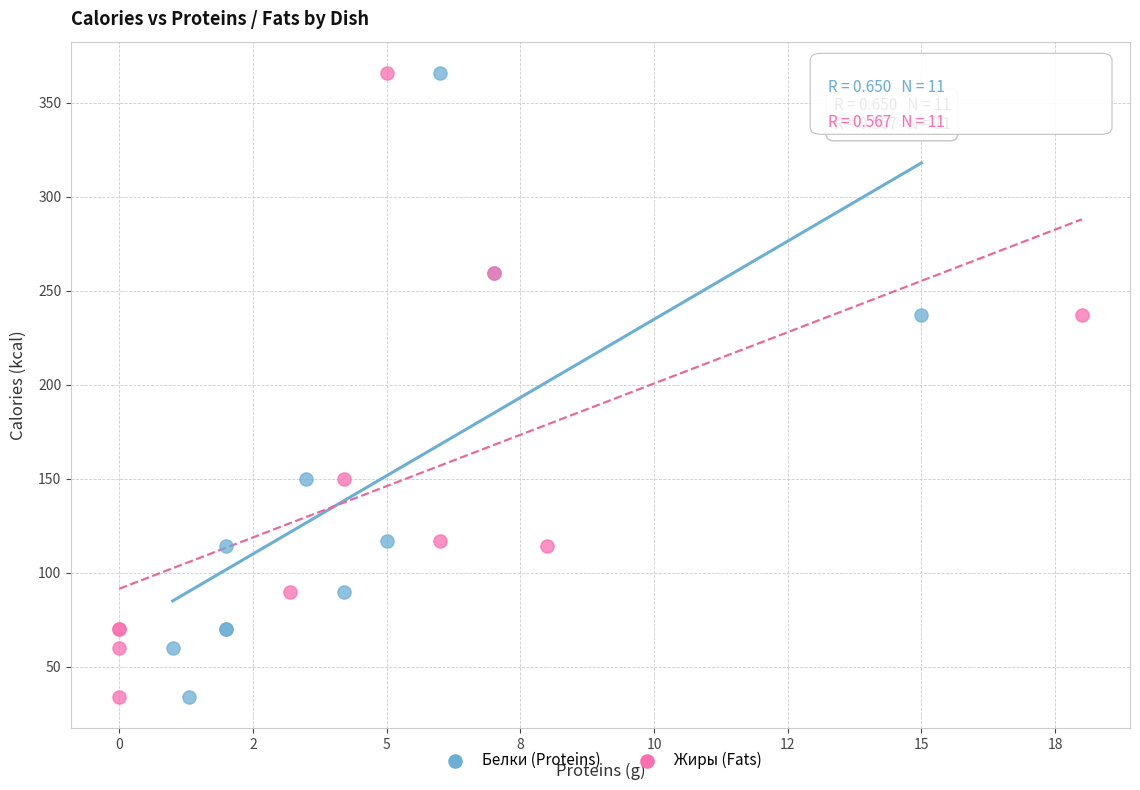

What are all the series names shown in the legend?

Белки (Proteins), Жиры (Fats)